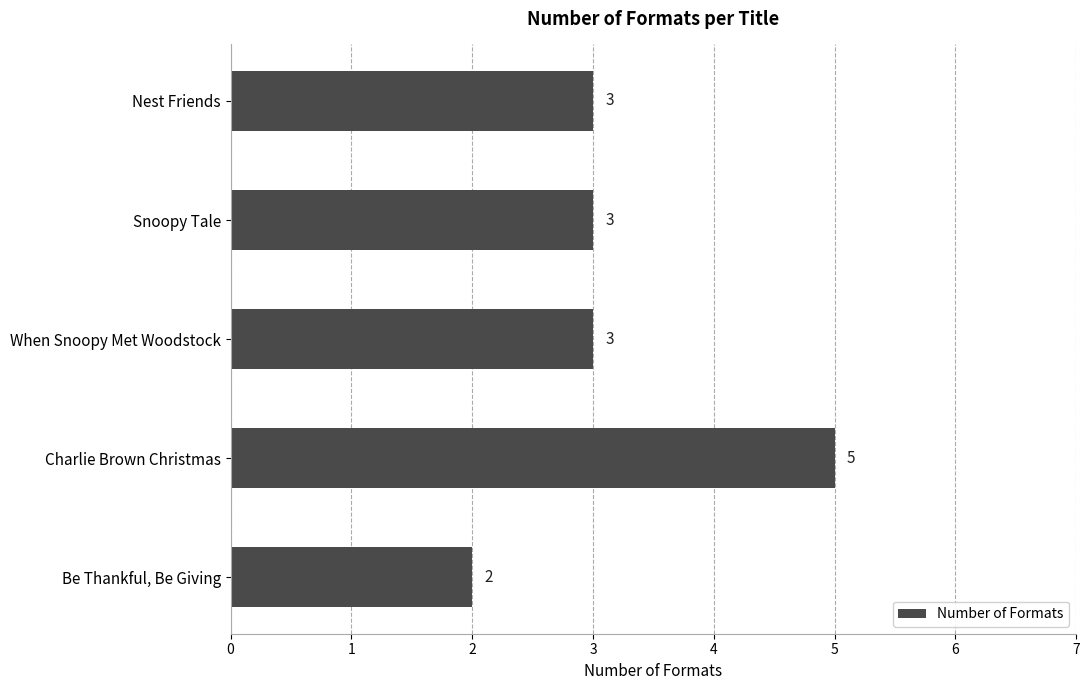

What is the ratio of the value at Charlie Brown Christmas to the value at Nest Friends?

1.7